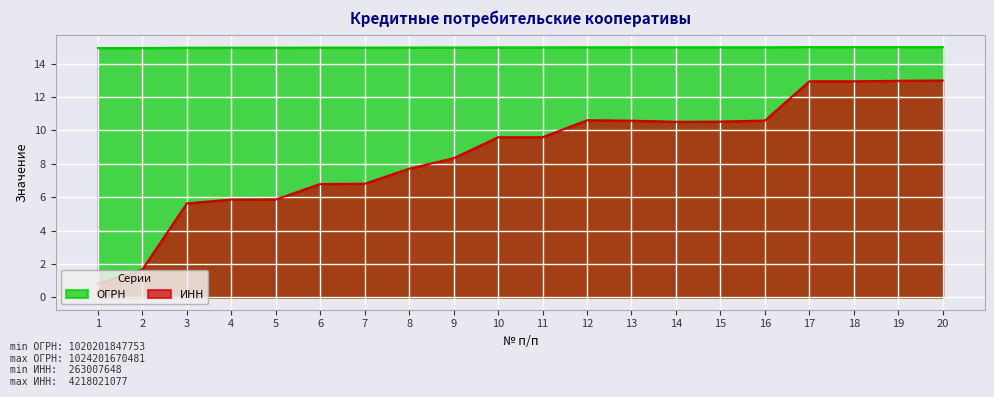

True or false: ОГРН has a value of 15.0 at 6.

True